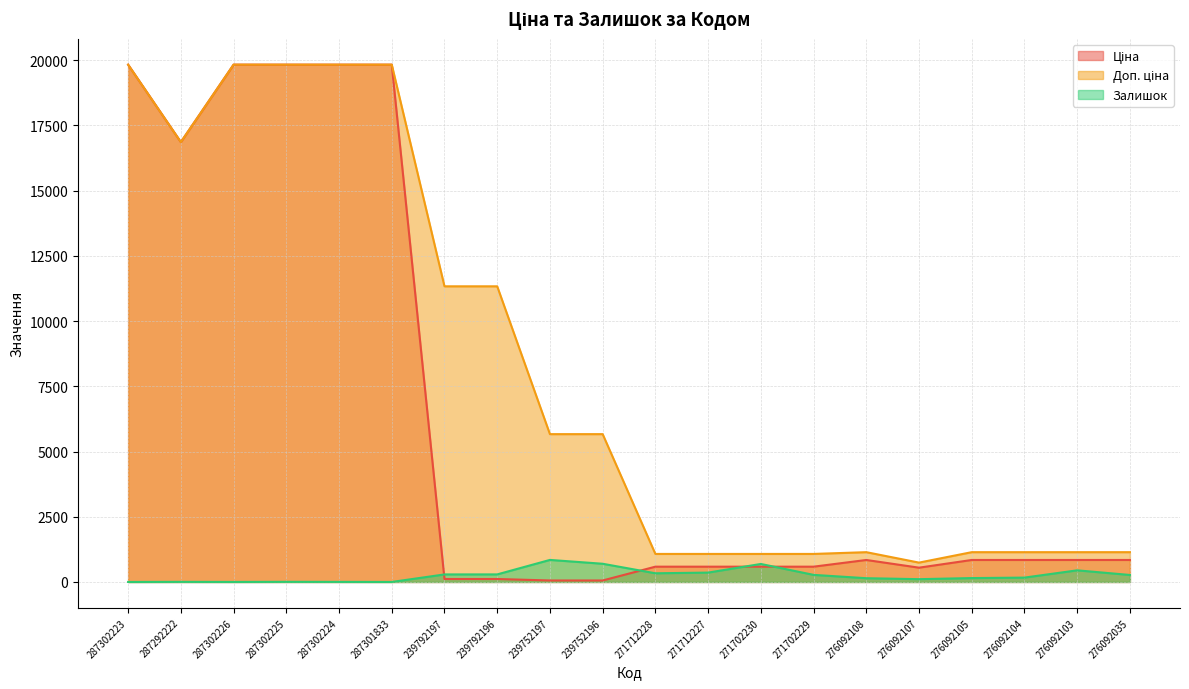

Count the number of data series in this chart.

3